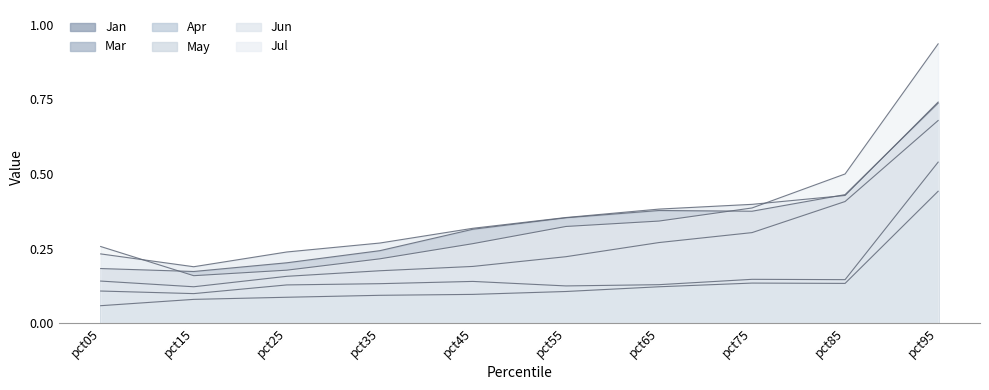

Which series has the largest total across all categories?

Jul